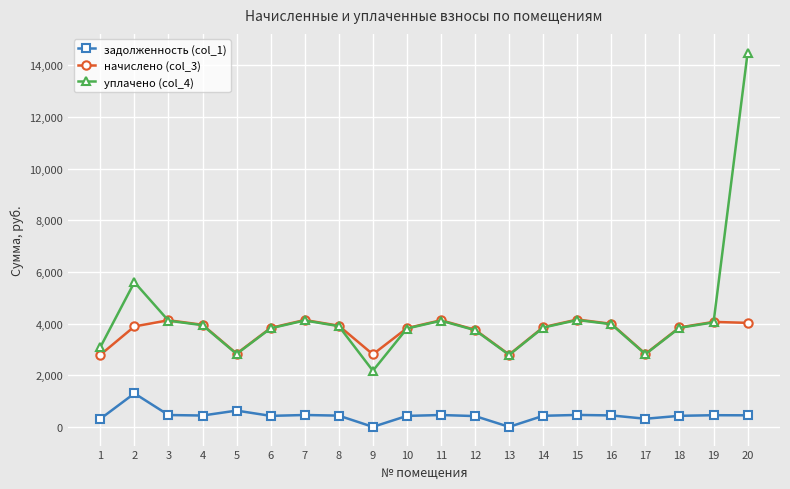

What is the value of the уплачено (col_4) point at the 20th from the left?

14487.4